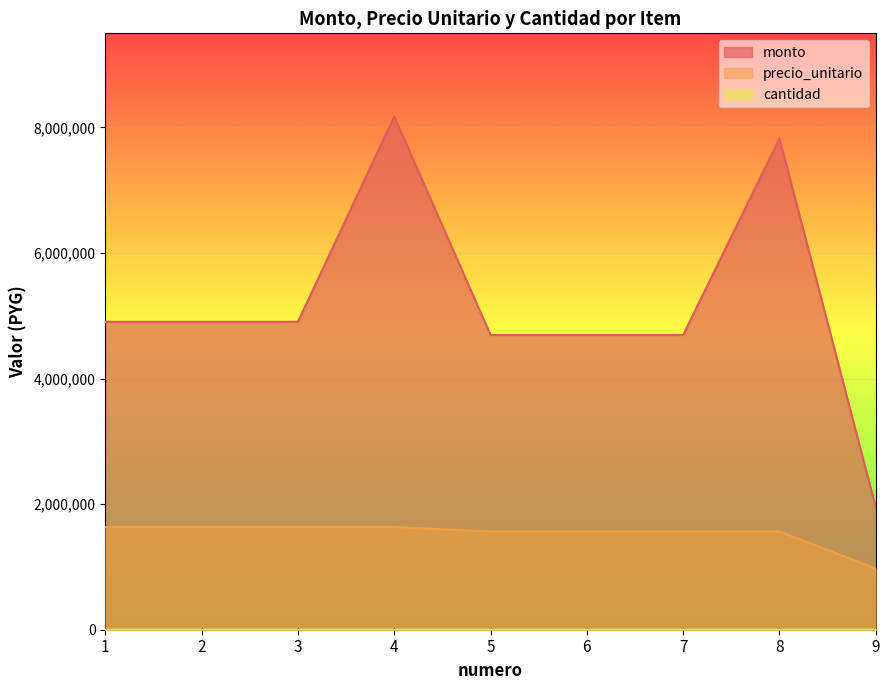

How many data points in precio_unitario are less than 1565000?

1